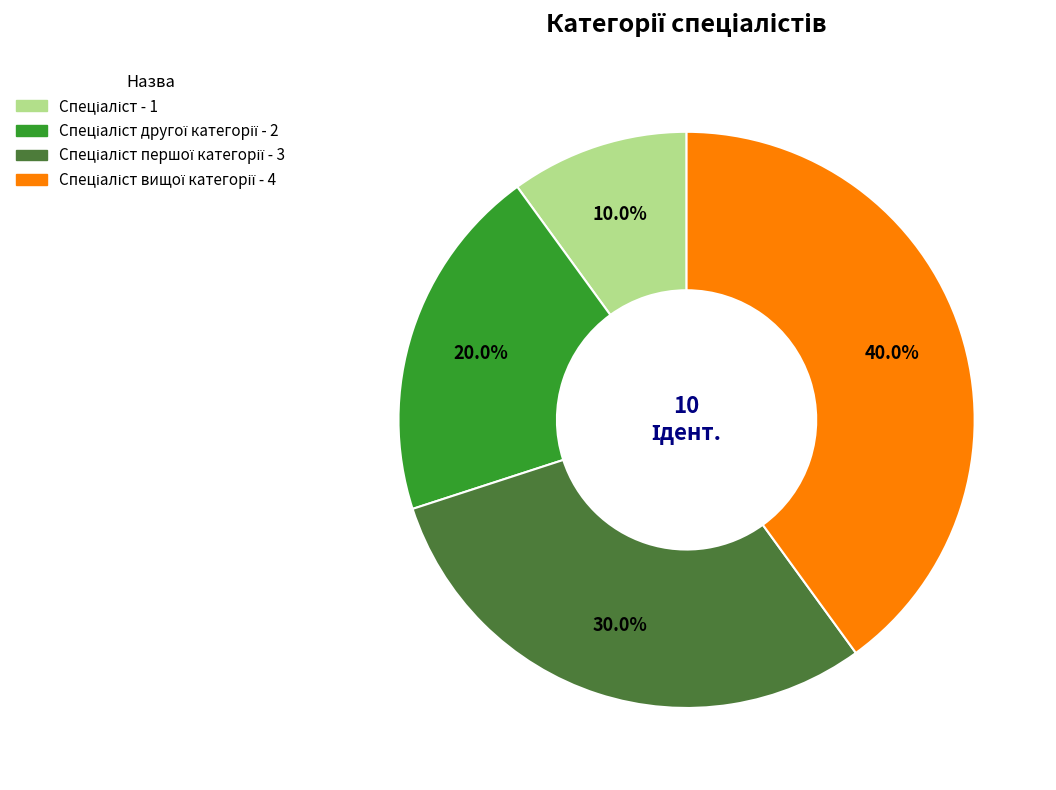

Is there a majority slice in this chart?

No